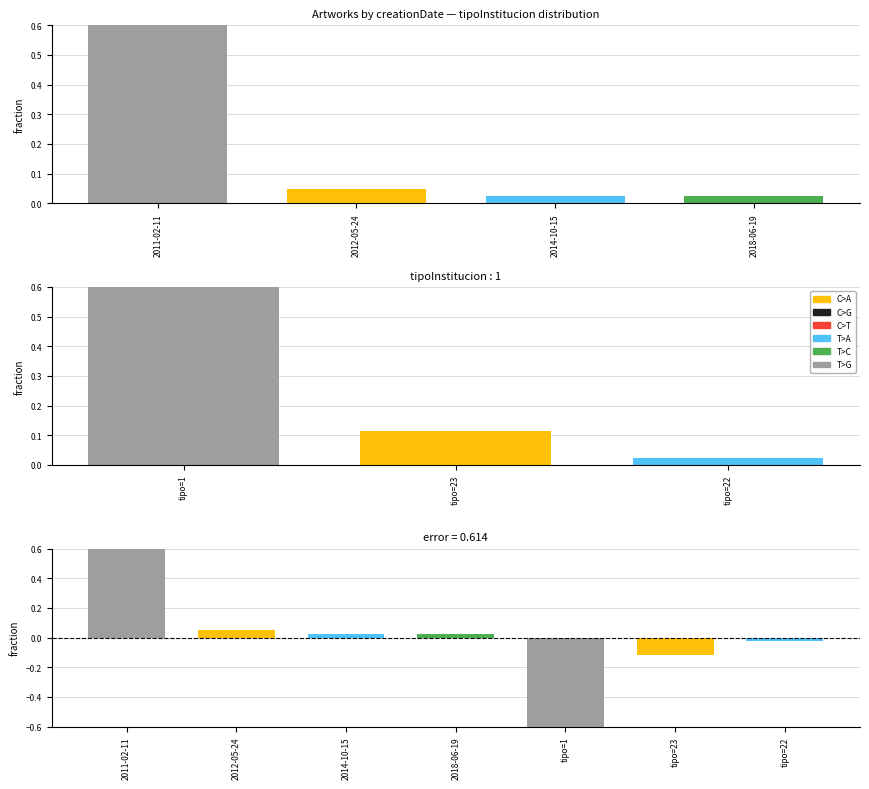

What are all the series names shown in the legend?

C>A, C>G, C>T, T>A, T>C, T>G